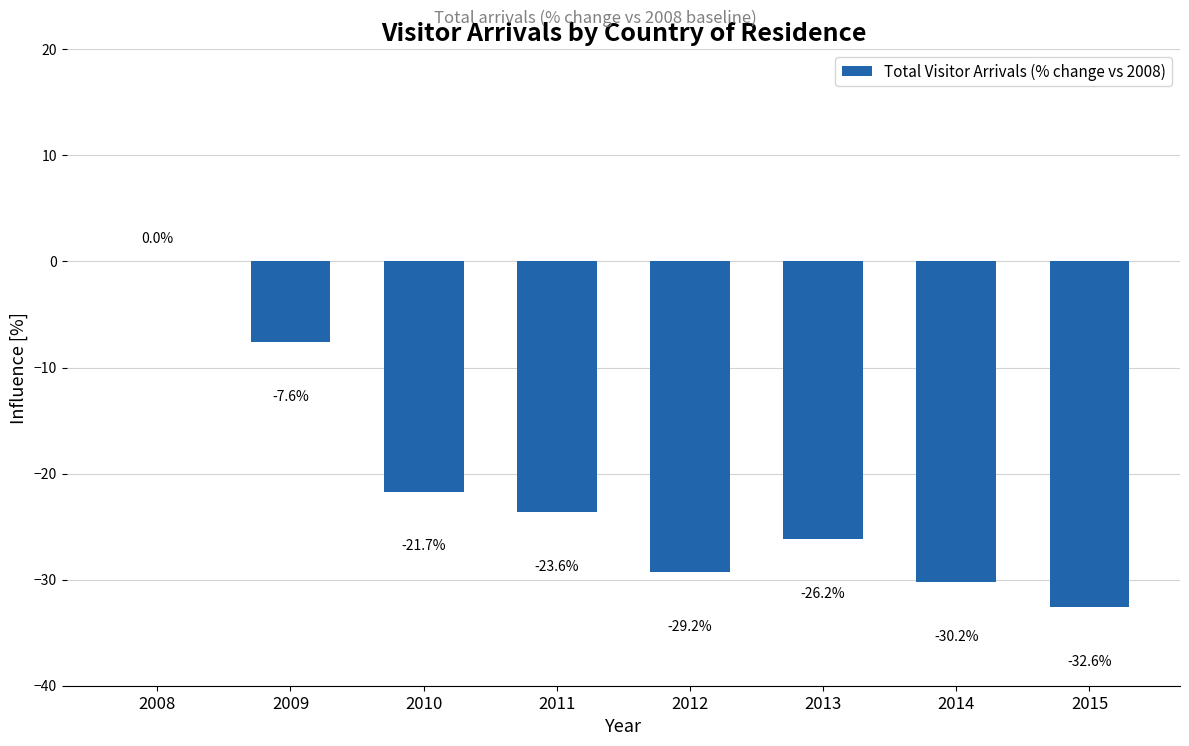

Where does the data first go above -23?

2008